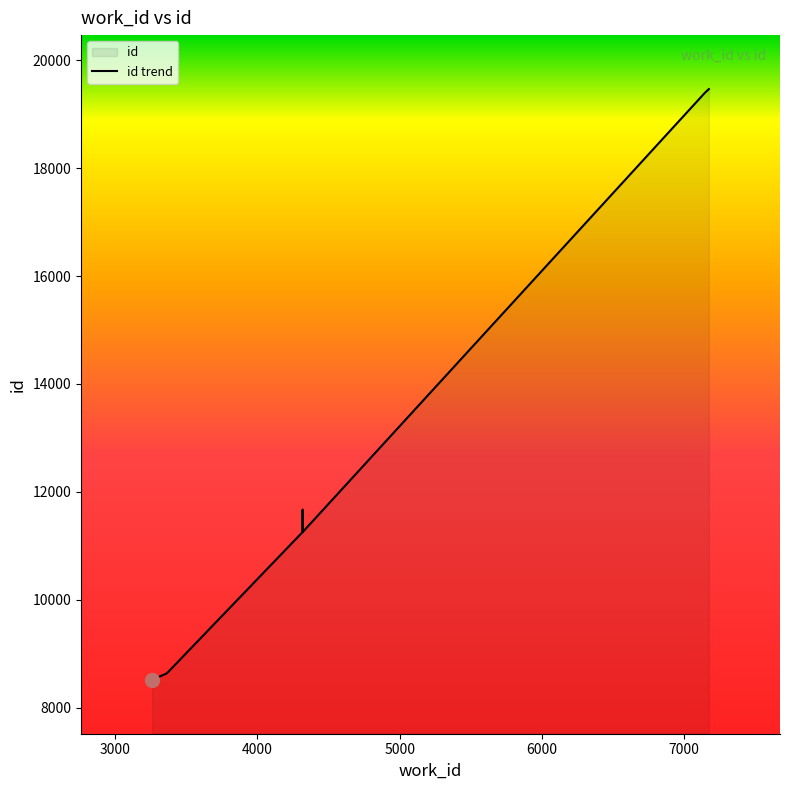

What is the value of the 5th point from the left?

11255